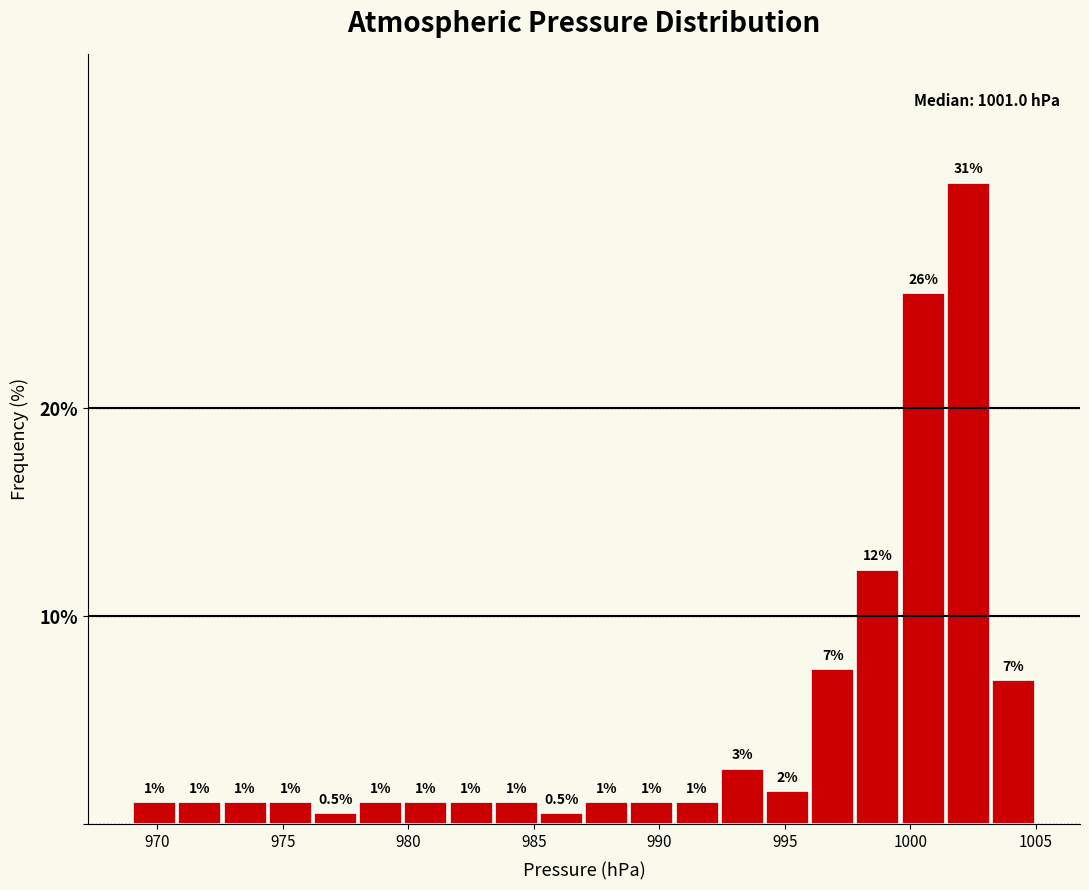

Around what value on the x-axis is the tallest bar? Give the approximate position of its centre, as read against the axis.

1002.5